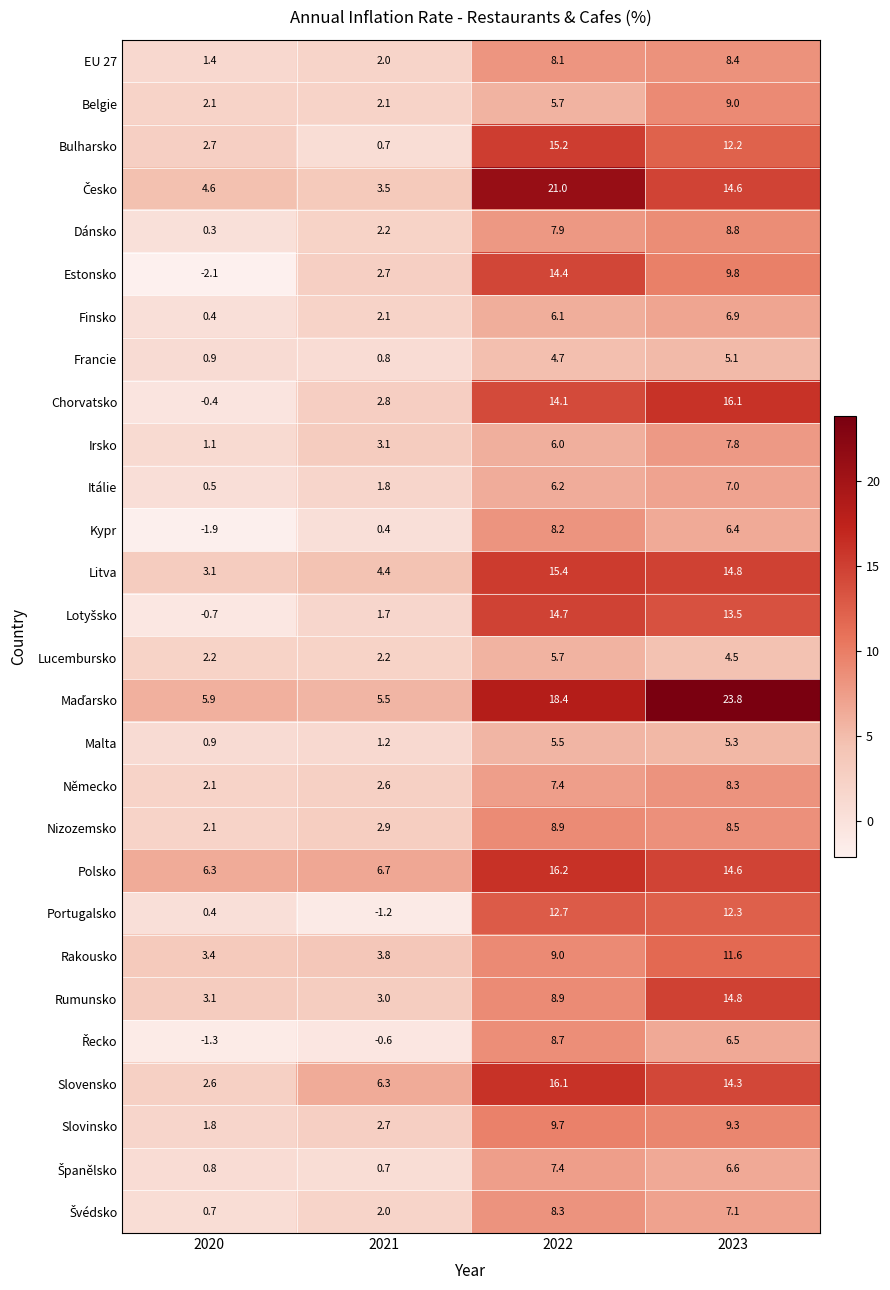

Which label corresponds to the smallest value in the chart?

2020